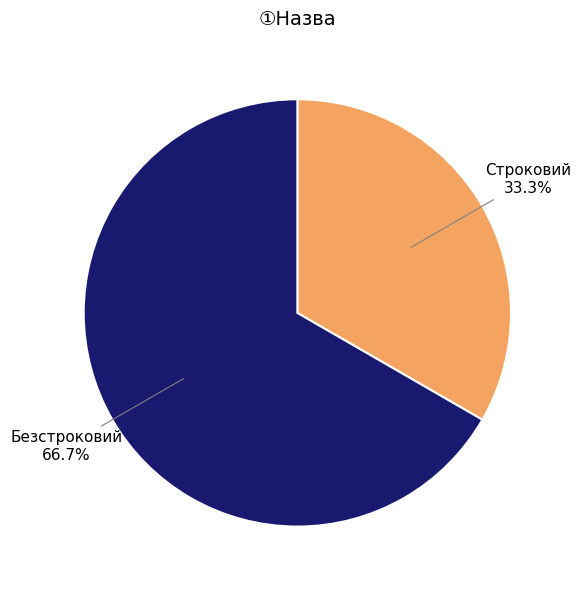

To the nearest percent, what percentage of the pie is Безстроковий?

67%